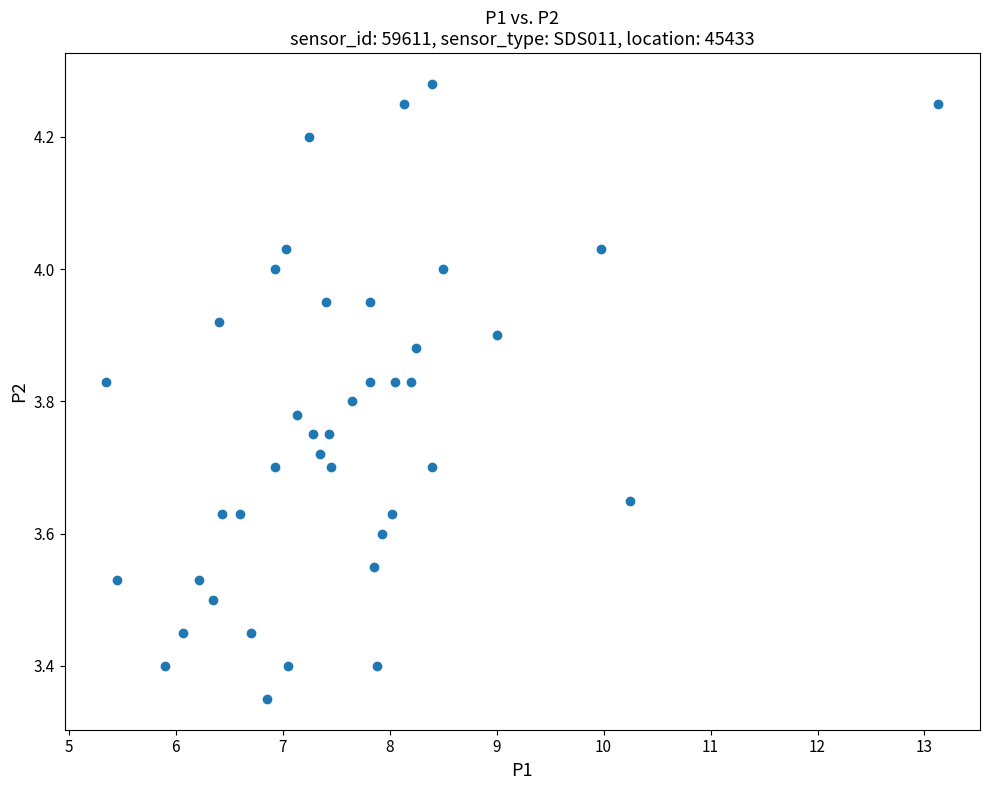

What is the range of Y values (max minus min)?

0.9